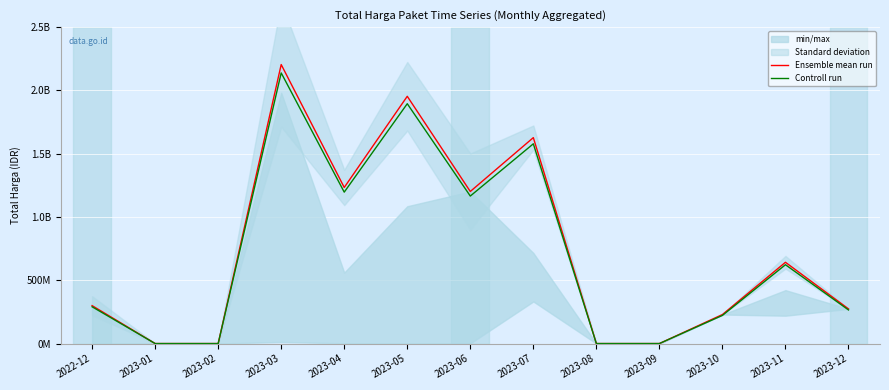

List the series in order of their peak value, lowest first.

Controll run, Ensemble mean run